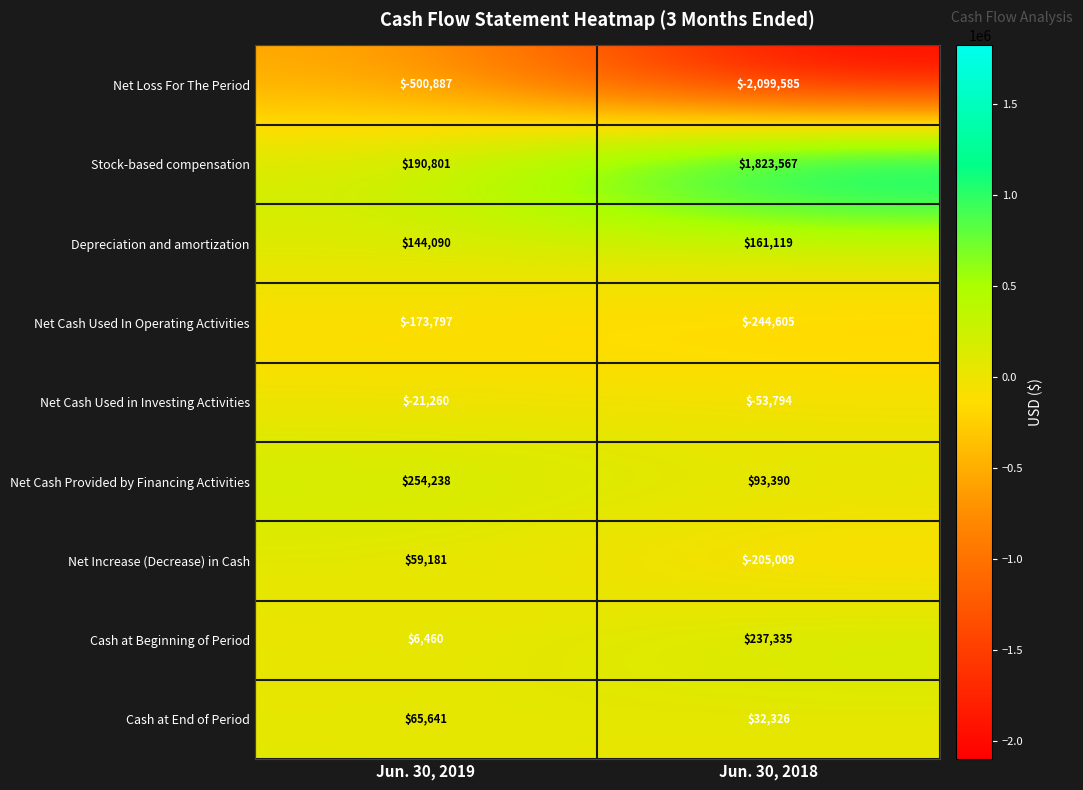

True or false: Net Increase (Decrease) in Cash has a value of 59181 at Jun. 30, 2019.

True